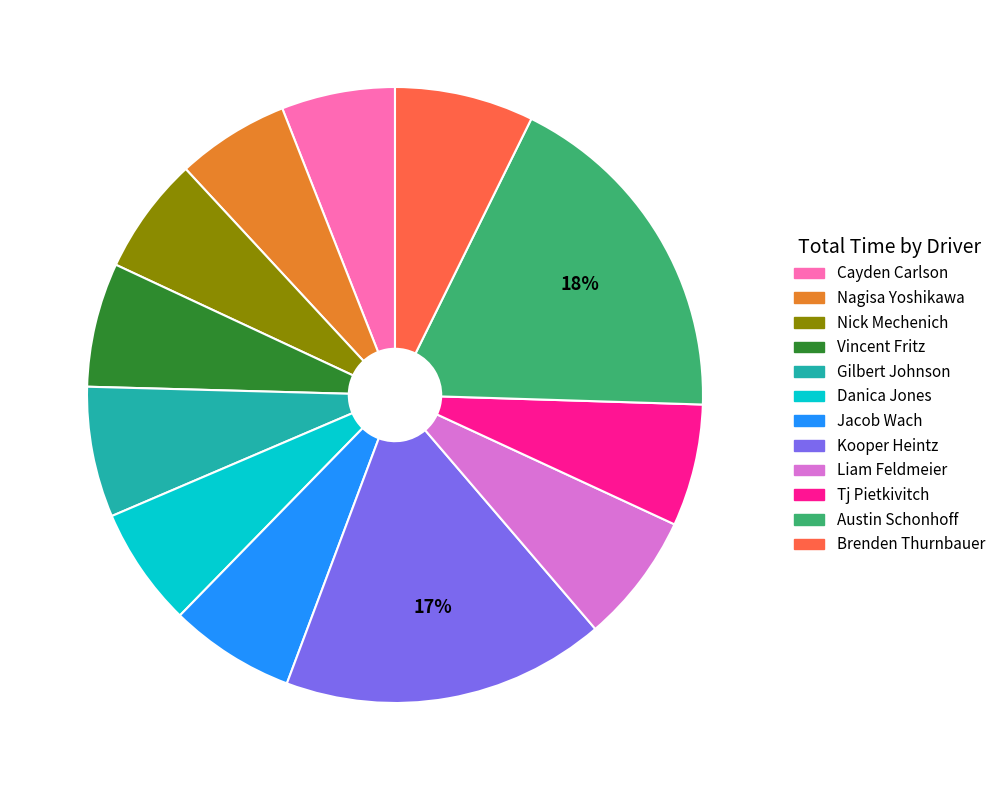

Is it true that Danica Jones is 6% of the pie?

True